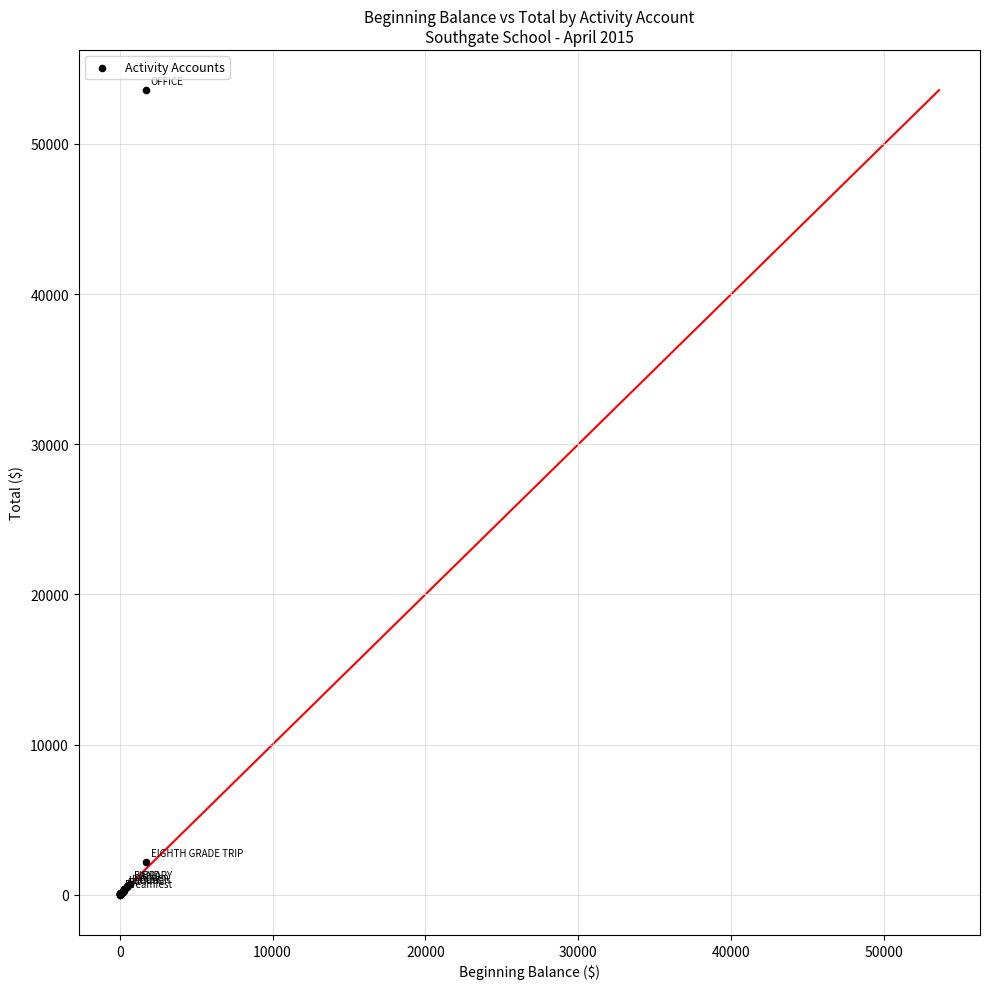

What Y value in the scatter plot is closest to 26792?

2194.1